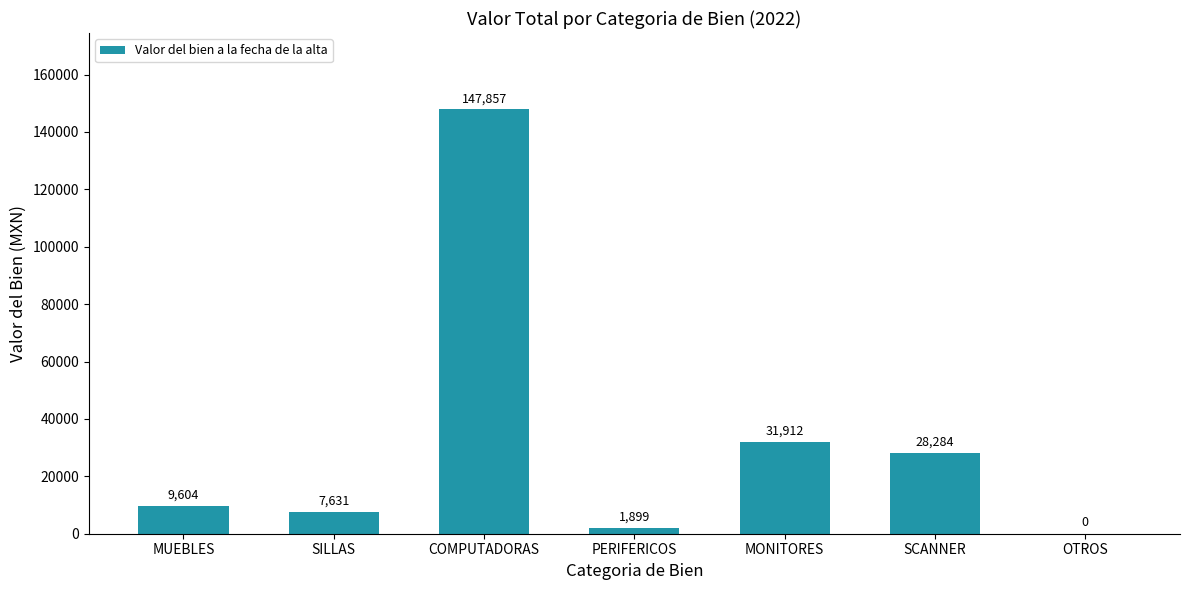

Where is the data nearest to the value 73928?

MONITORES